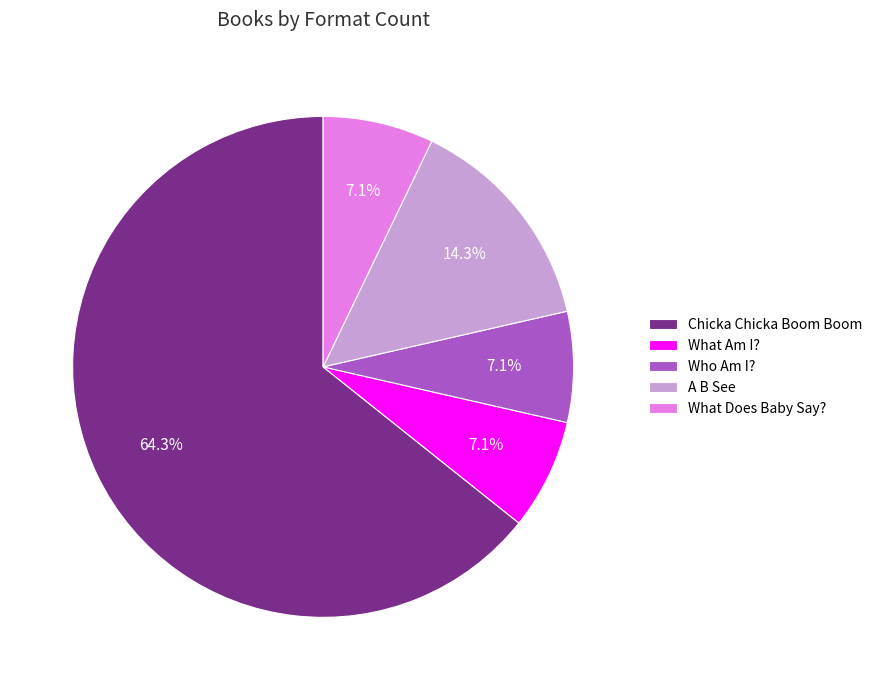

What percentage is the A B See slice, to the nearest percent?

14%